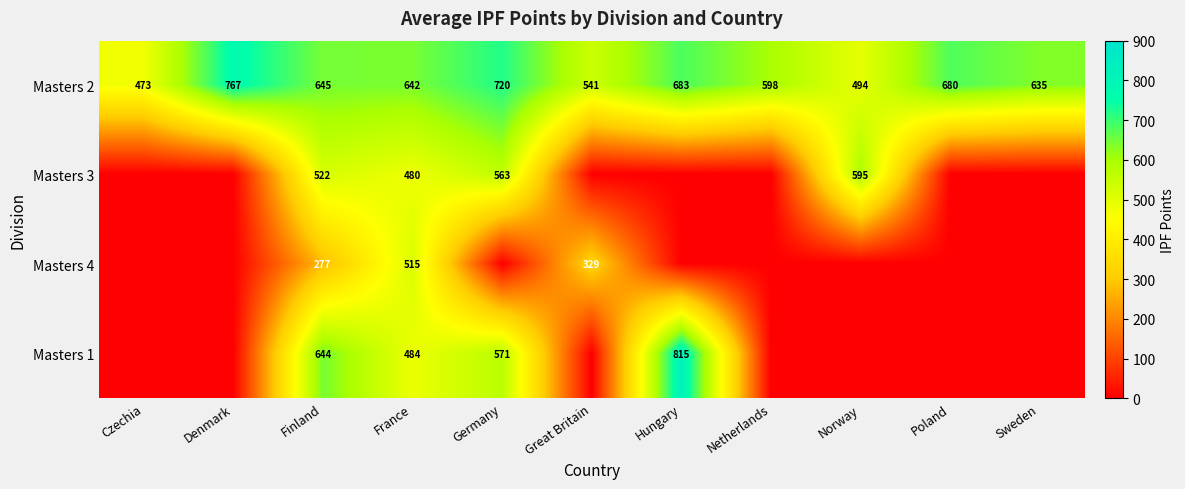

The value of Masters 1 at France is 163. True or false?

False